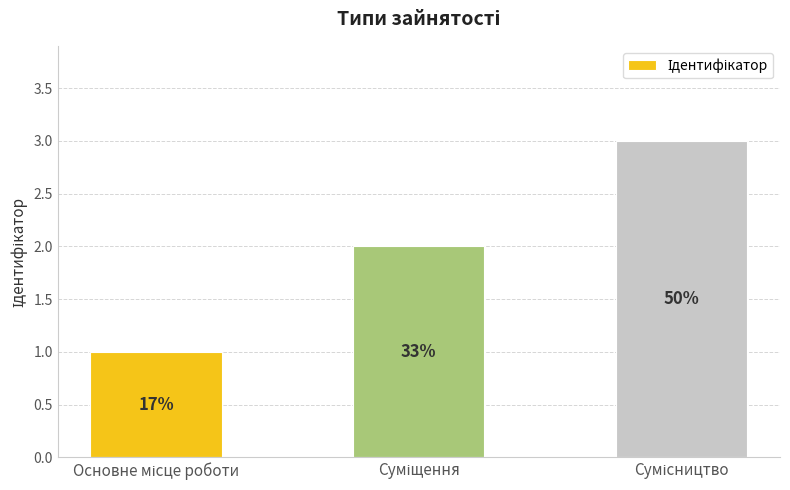

How many bars are there in total?

3